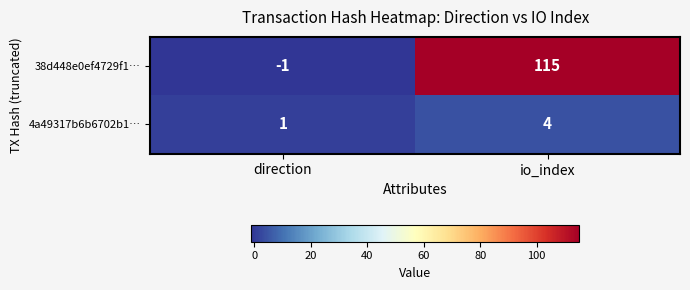

The value of 38d448e0ef4729f1… at direction is -1. True or false?

True